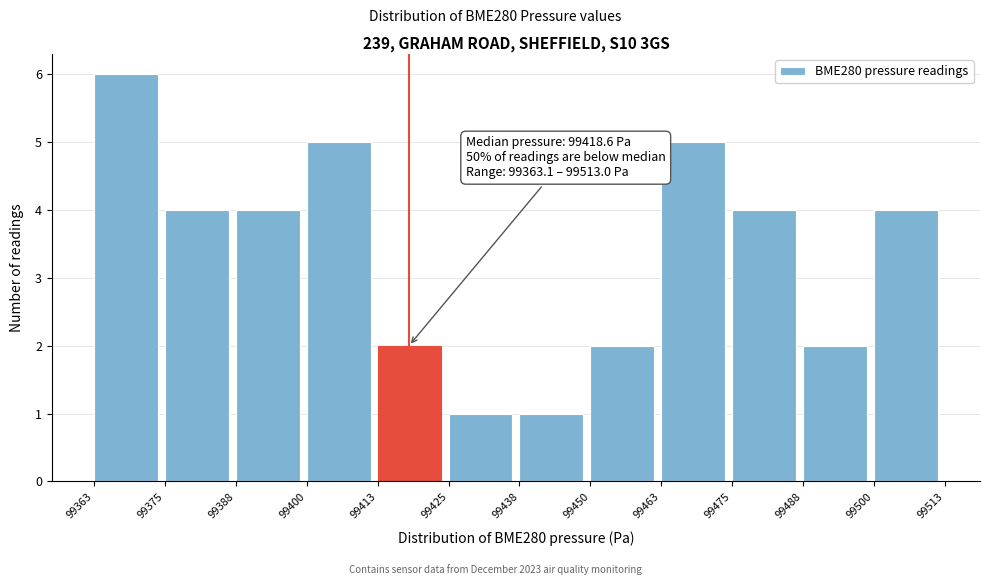

Which range on the x-axis has the tallest bar?

99363 to 99375